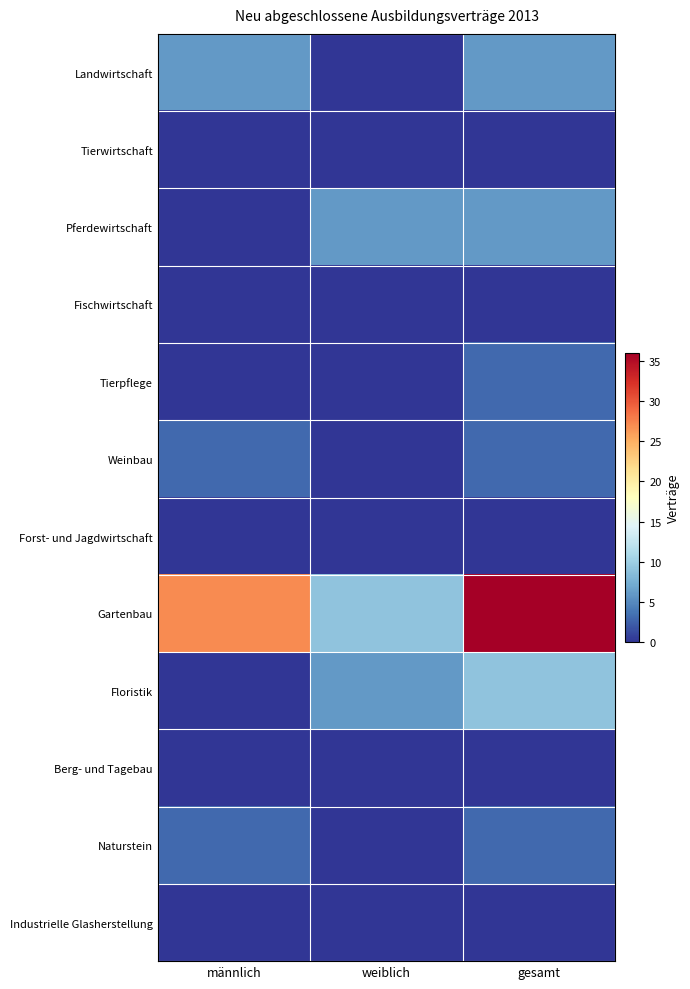

At which category is the sum across all series the highest?

gesamt